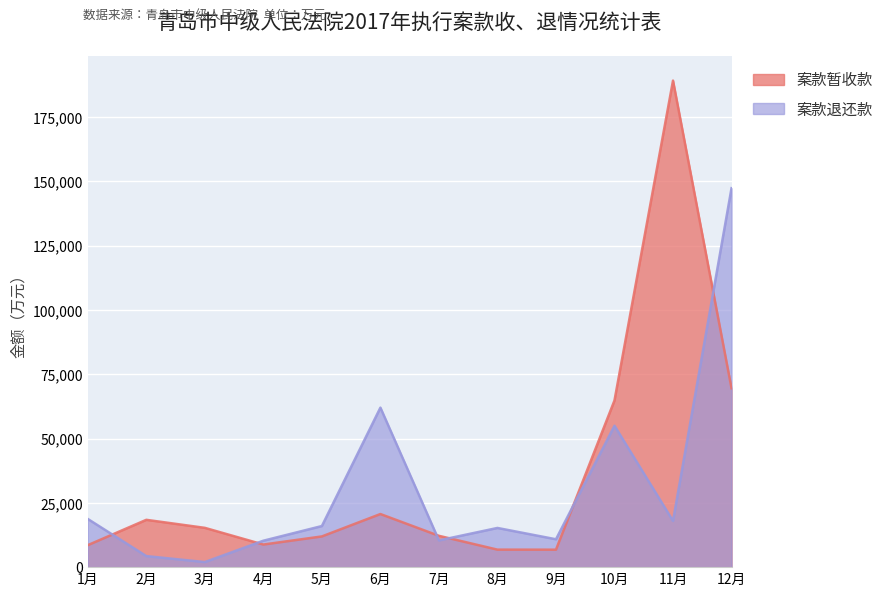

What is the label of the 4th point from the right?

9月